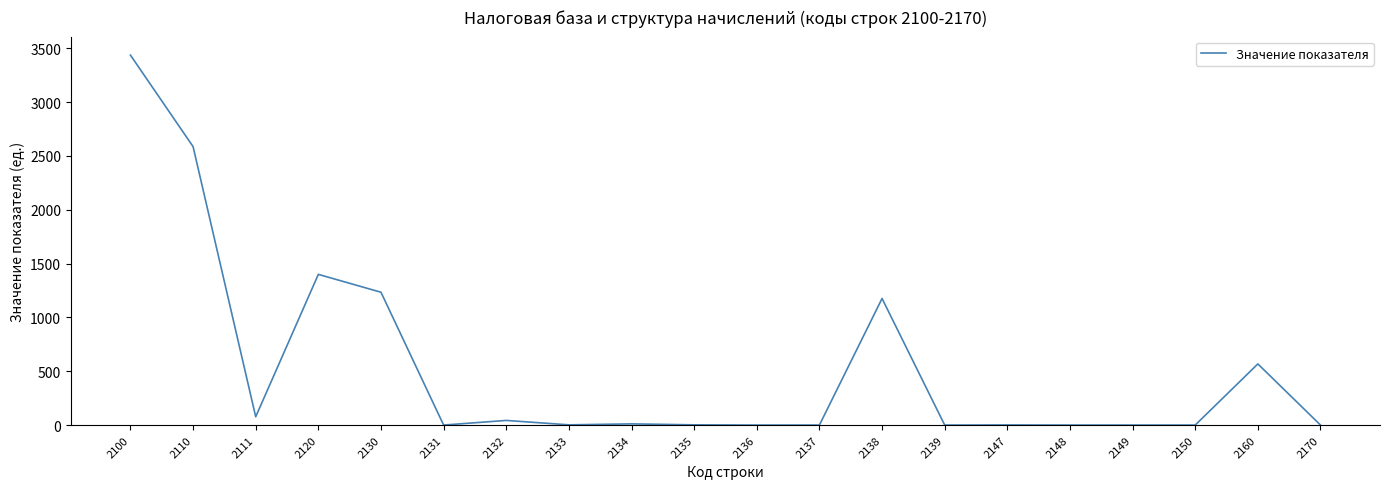

What is the maximum value shown in the chart?

3437